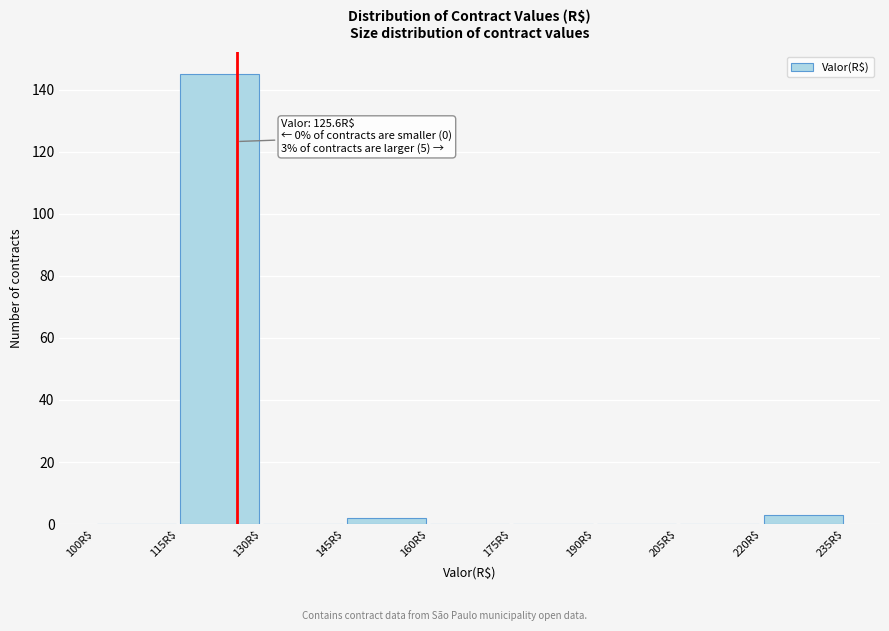

Which range on the x-axis has the tallest bar?

115 to 130